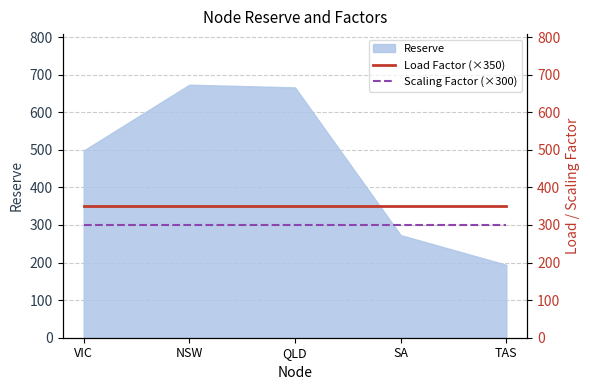

True or false: Reserve has a value of 666.1 at QLD.

True